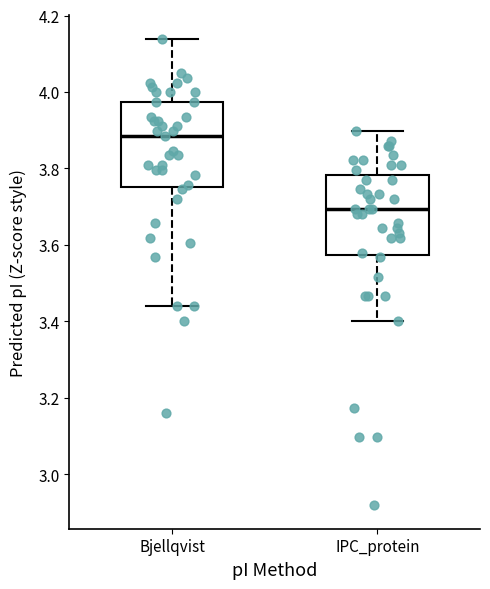

Reading left to right, transcribe this box plot: for each box, give where its median line is, the range the box spans, and where its two whiskers end, as read against the y-axis. The values are not printed on the chart, so give them approximately, as read against the axis.

Bjellqvist: median 3.88, box 3.76 to 3.98, whiskers 3.44 to 4.14
IPC_protein: median 3.70, box 3.58 to 3.78, whiskers 3.40 to 3.90